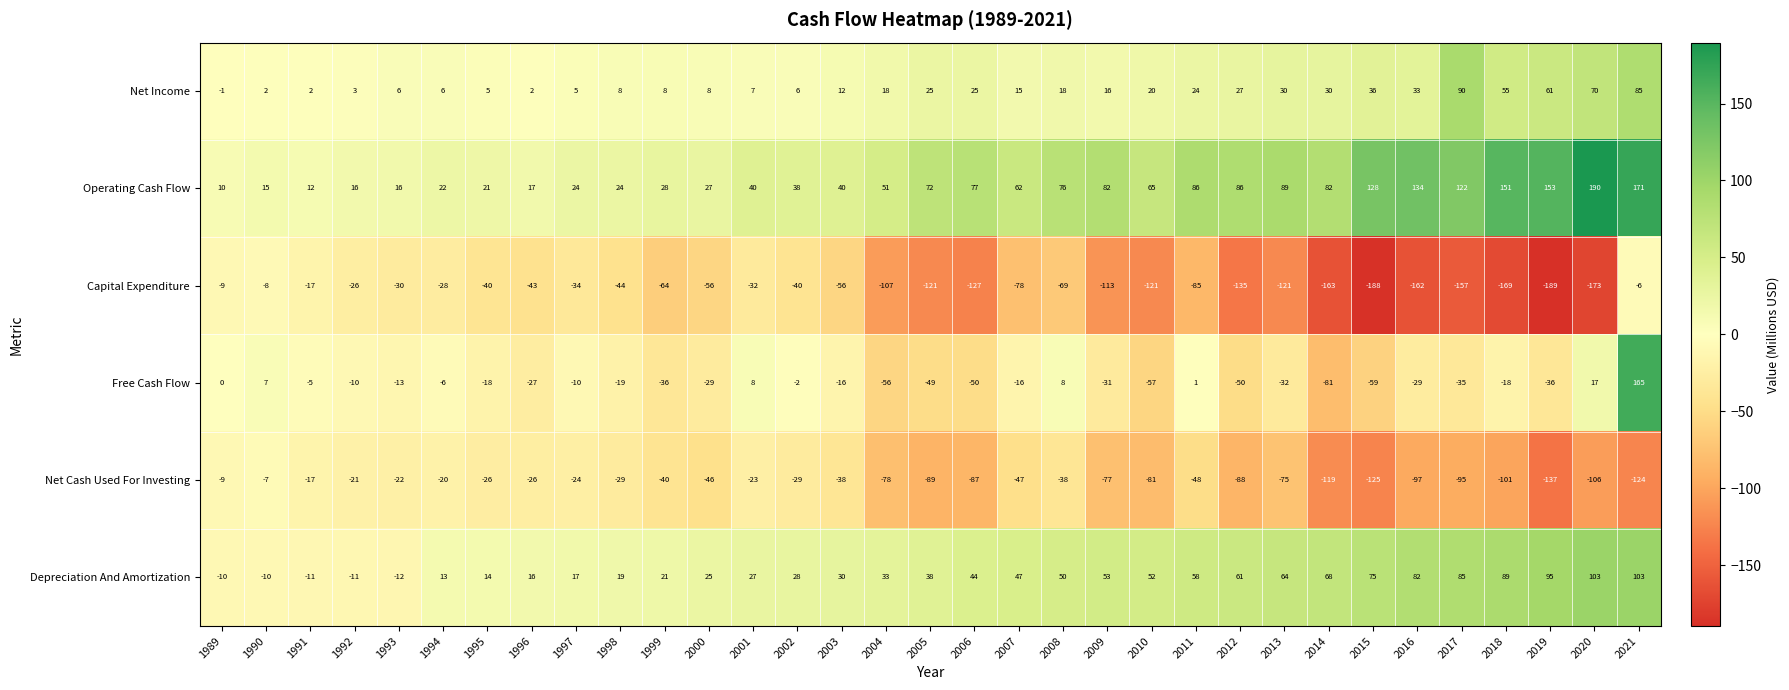

What is the average value of the Net Cash Used For Investing series?

-60